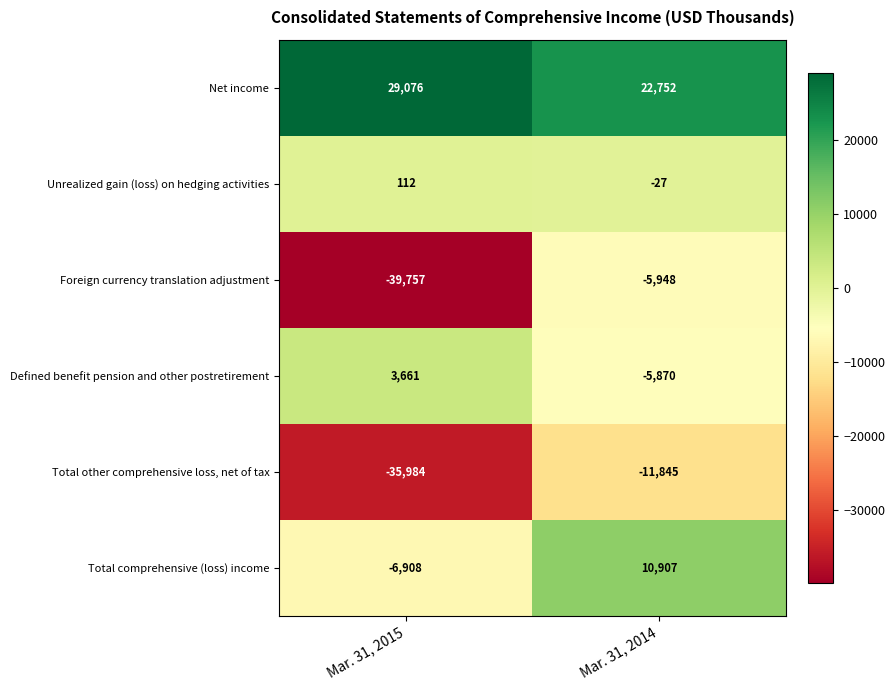

List the series in order of their peak value, lowest first.

Total other comprehensive loss, net of tax, Foreign currency translation adjustment, Unrealized gain (loss) on hedging activities, Defined benefit pension and other postretirement, Total comprehensive (loss) income, Net income